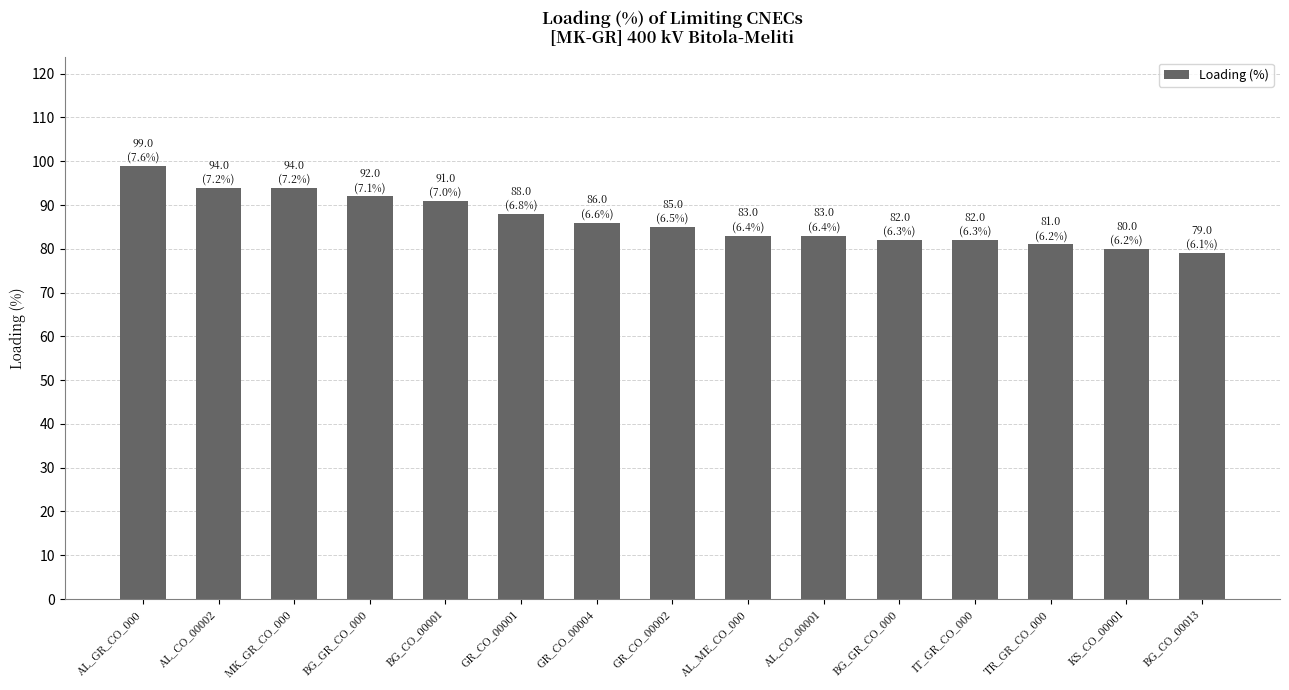

List the labels in order of value, smallest first.

BG_CO_00013, KS_CO_00001, TR_GR_CO_000, BG_GR_CO_000, IT_GR_CO_000, AL_ME_CO_000, AL_CO_00001, GR_CO_00002, GR_CO_00004, GR_CO_00001, BG_CO_00001, BG_GR_CO_000, AL_CO_00002, MK_GR_CO_000, AL_GR_CO_000